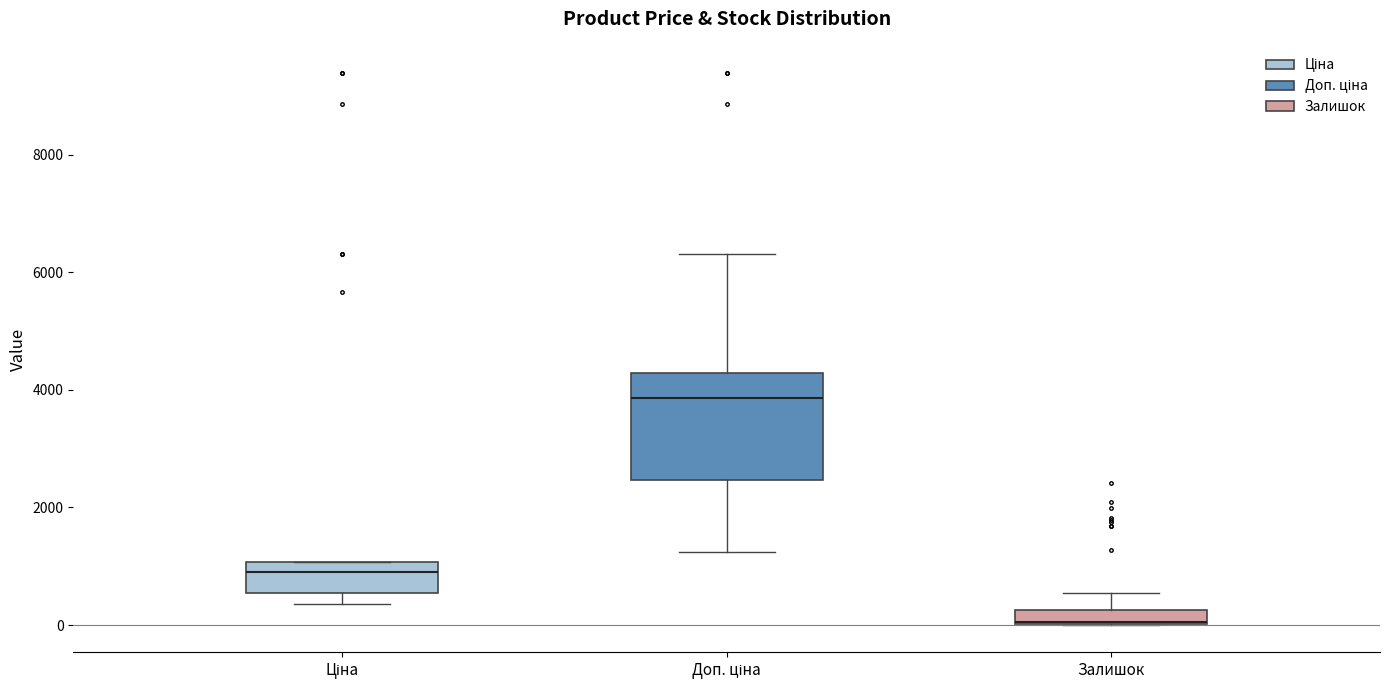

Where does the median line of the box for Ціна sit on the y-axis? The values are not printed on the chart, so give them approximately, as read against the axis.

800